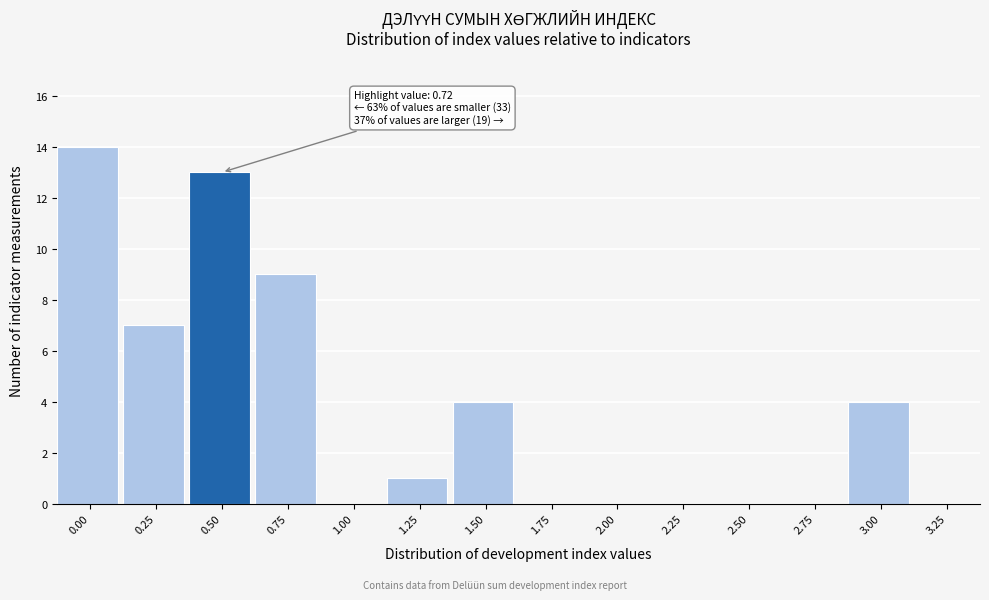

Reading left to right, transcribe all the data shown in this chart.

0.00=14	0.25=7	0.50=13	0.75=9	1.00=0	1.25=1	1.50=4	1.75=0	2.00=0	2.25=0	2.50=0	2.75=0	3.00=4	3.25=0